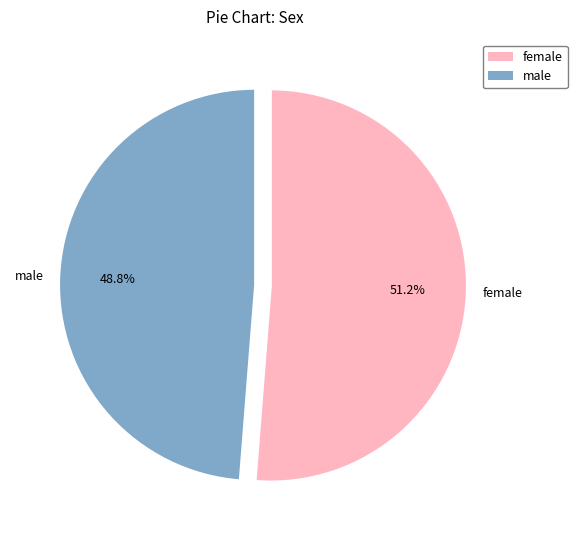

Do female and male together represent more than half of the pie?

Yes